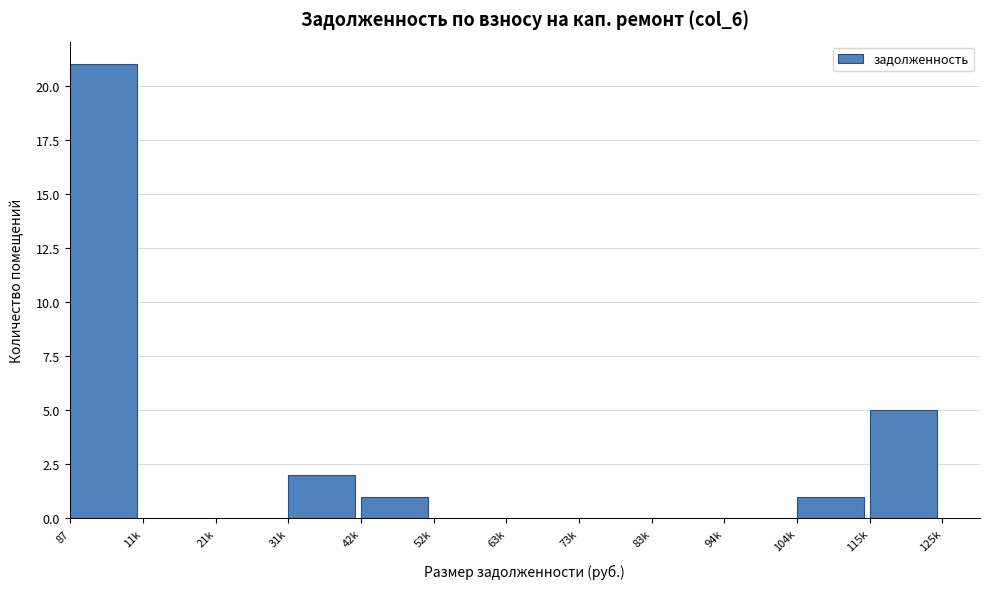

Reading left to right, transcribe all the data shown in this chart.

87=21	11k=0	21k=0	31k=2	42k=1	52k=0	63k=0	73k=0	83k=0	94k=0	104k=1	115k=5